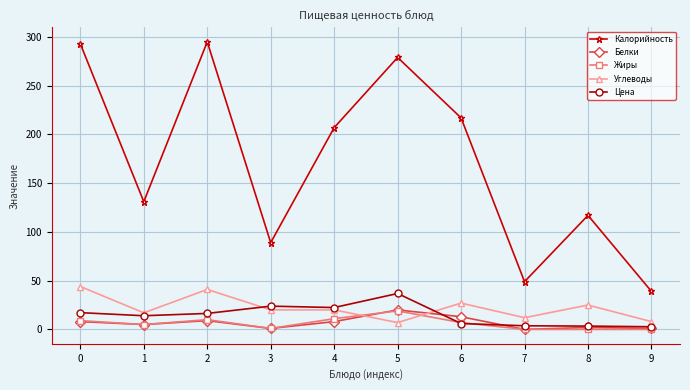

How many interior local valleys does the Калорийность series have?

3